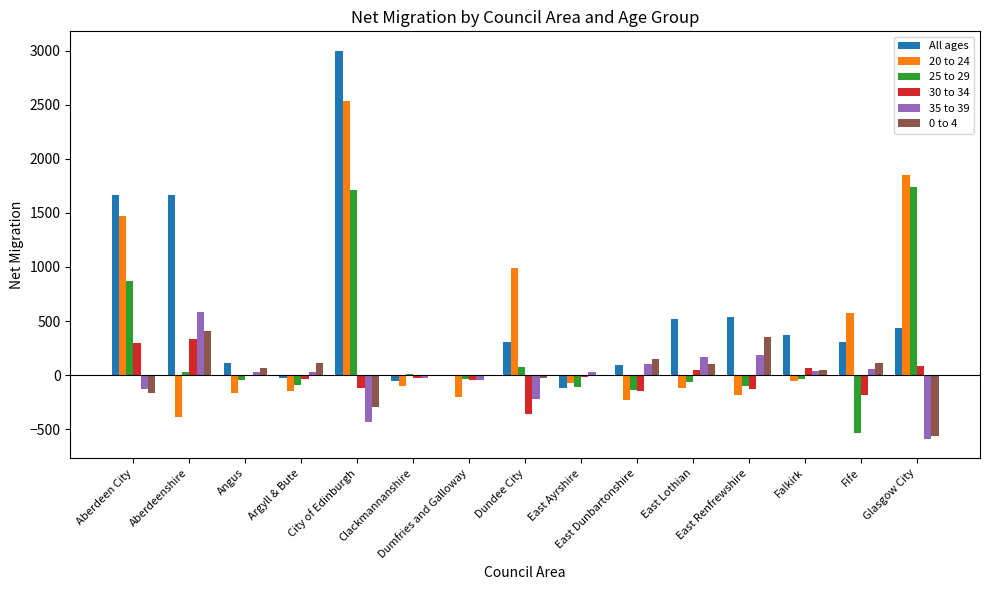

What is the sum of the 35 to 39 values at Aberdeen City and East Renfrewshire?

54